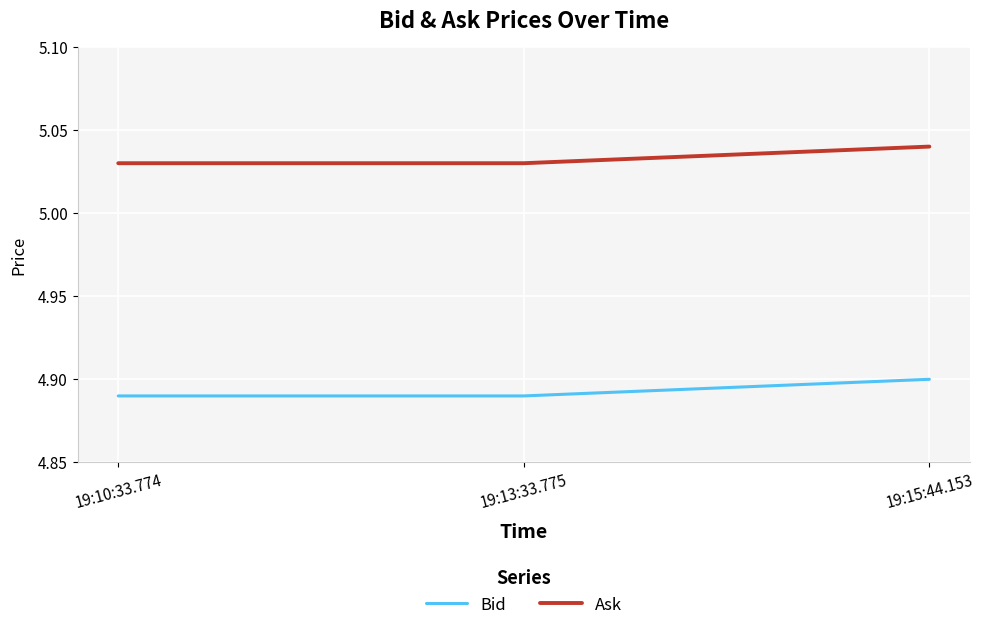

At 19:13:33.775, list the series in order from smallest to largest.

Bid, Ask